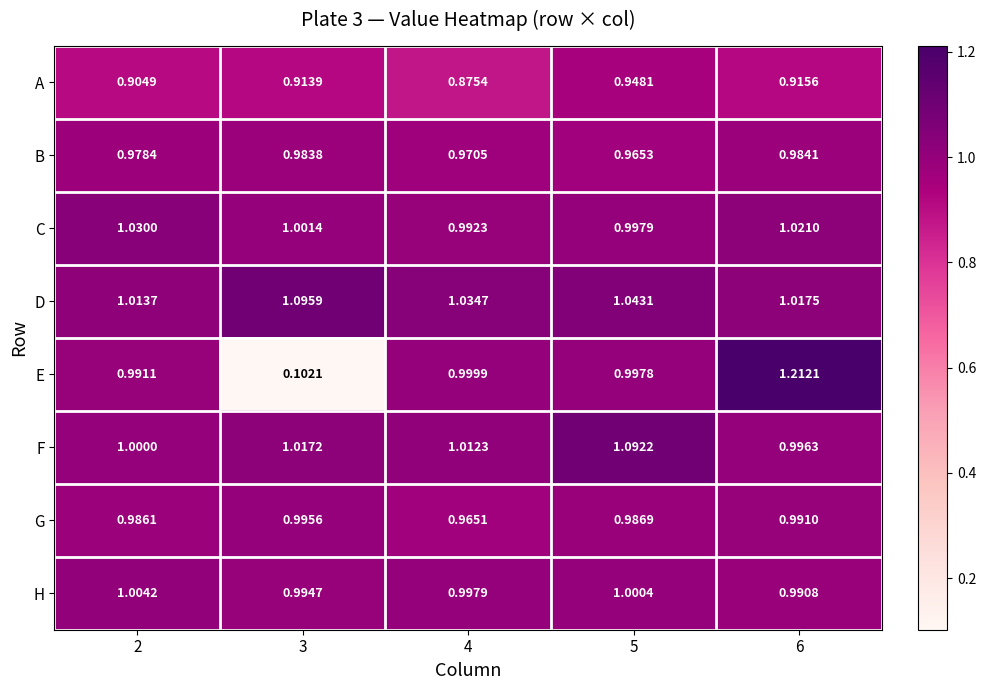

Is the value of H at 5 greater than the value of B at 6?

Yes